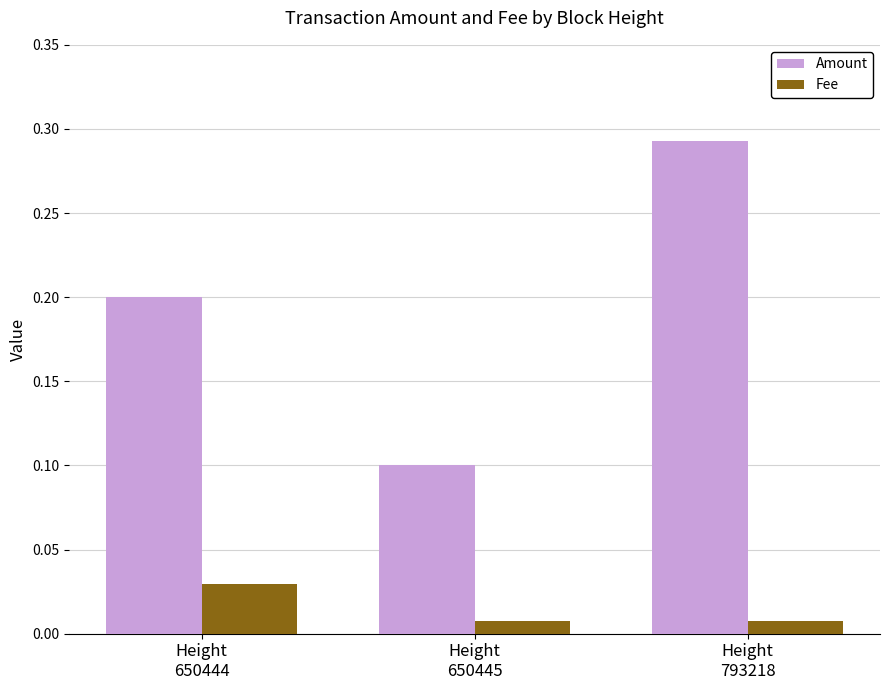

Does the chart contain stacked bars?

No